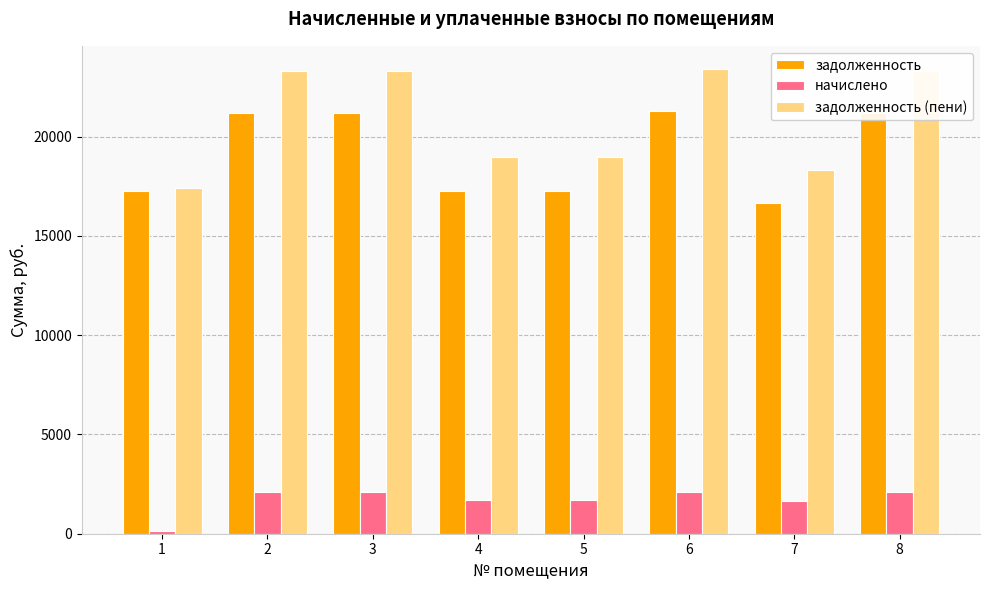

The value of начислено at 7 is 1653.6. True or false?

True